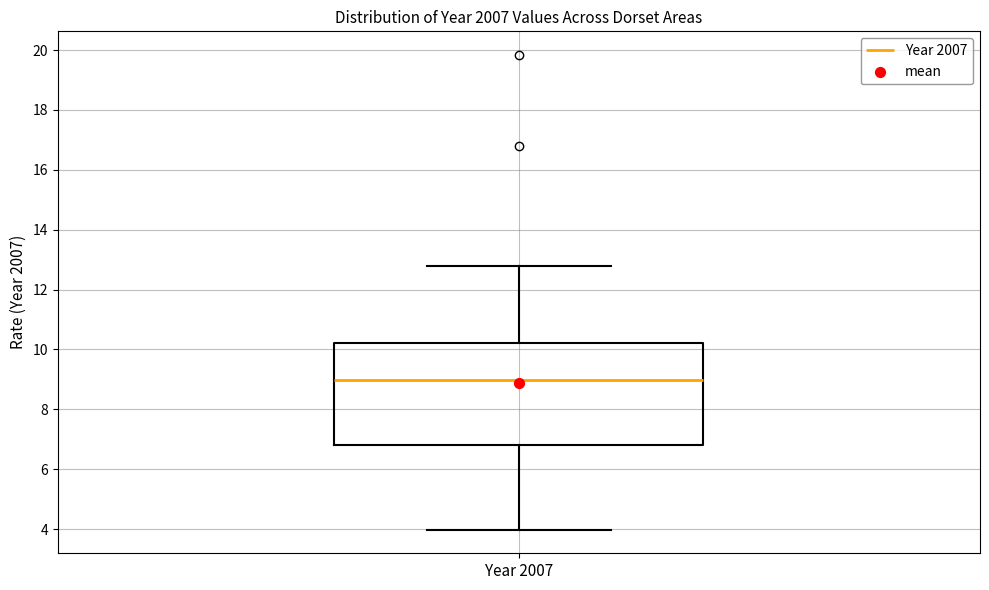

Transcribe this box plot: give where the median line is, the range the box spans, and where the two whiskers end, as read against the y-axis. The values are not printed on the chart, so give them approximately, as read against the axis.

median 9.0, box 6.8 to 10.2, whiskers 4.0 to 12.8